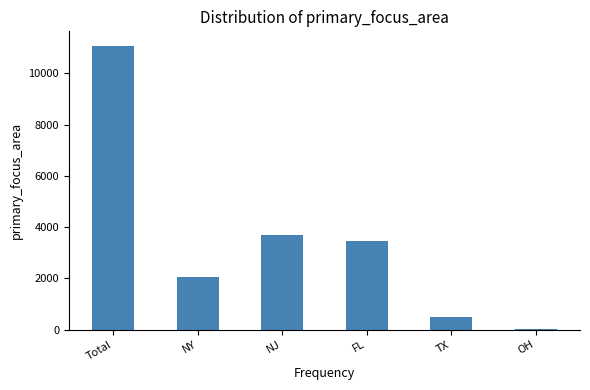

What is the greatest value displayed?

11084.7